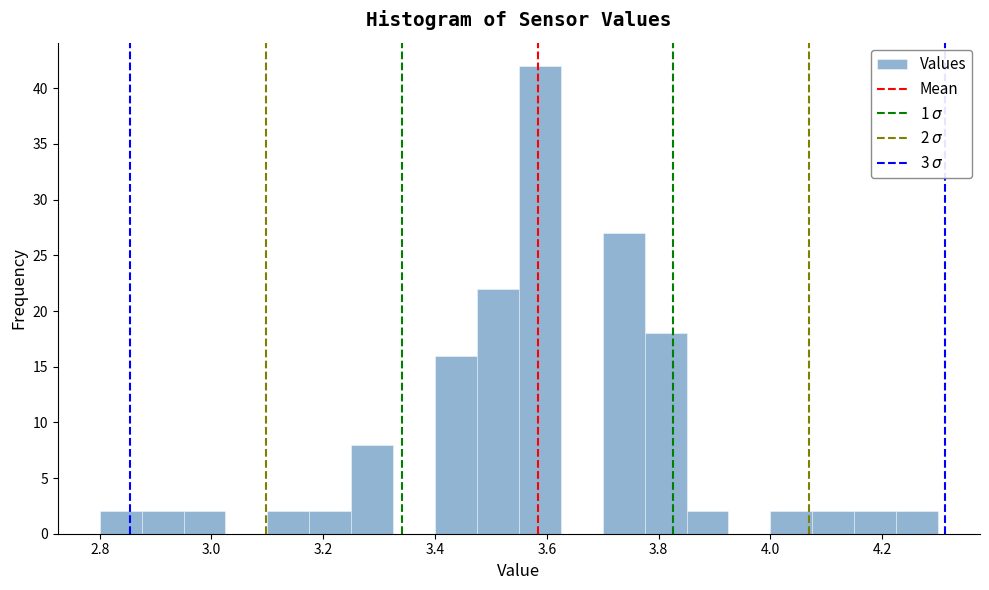

Around what value on the x-axis is the tallest bar? Give the approximate position of its centre, as read against the axis.

3.58